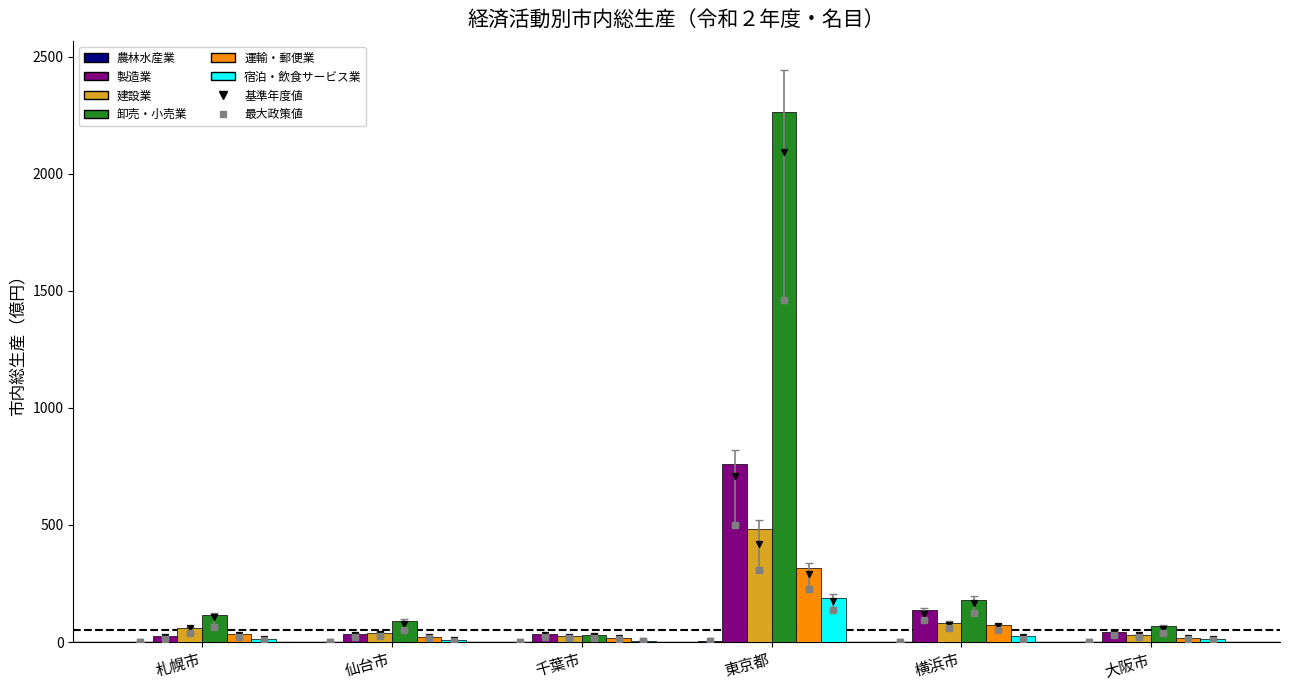

Which series has the widest spread of Y values?

卸売・小売業